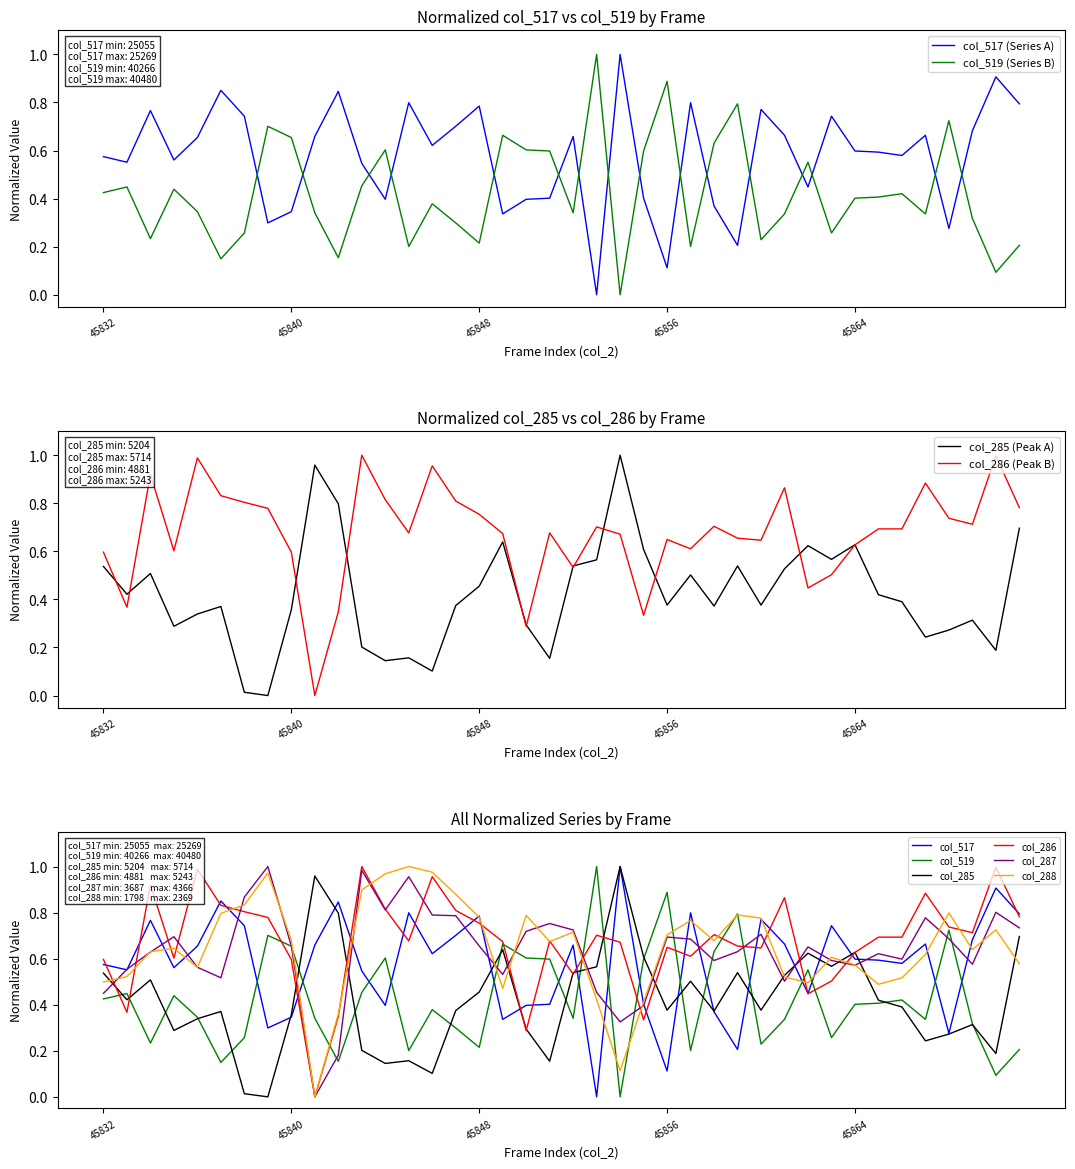

Which series has the widest spread of values?

col_517